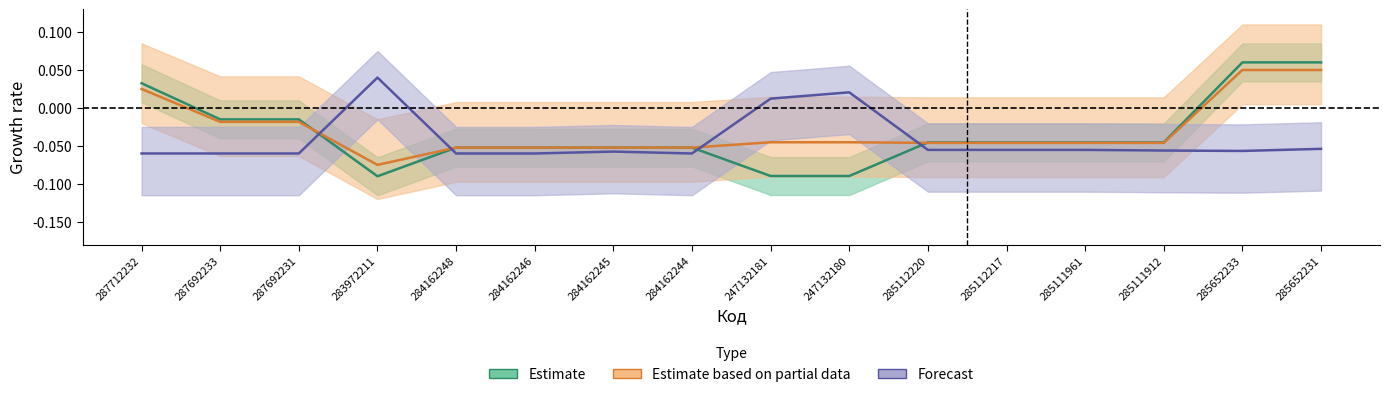

At which label is Залишок closest to 0?

247132181